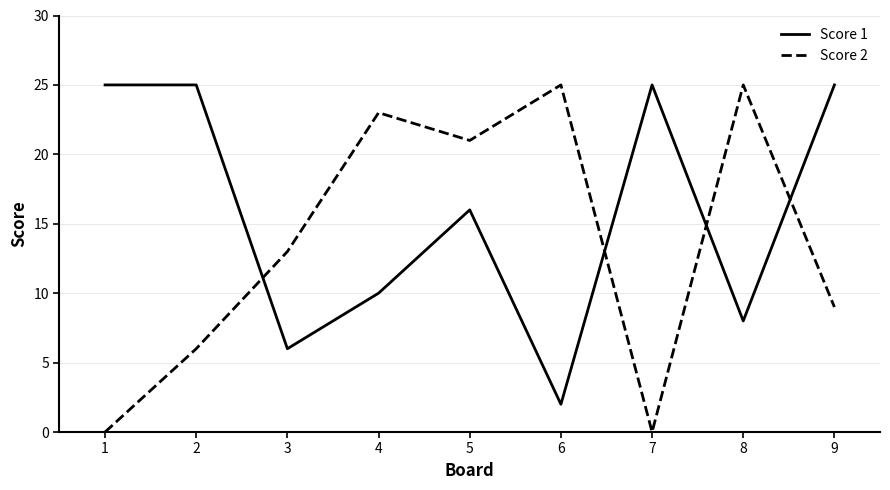

True or false: Score 2 has a value of 28 at 5.

False